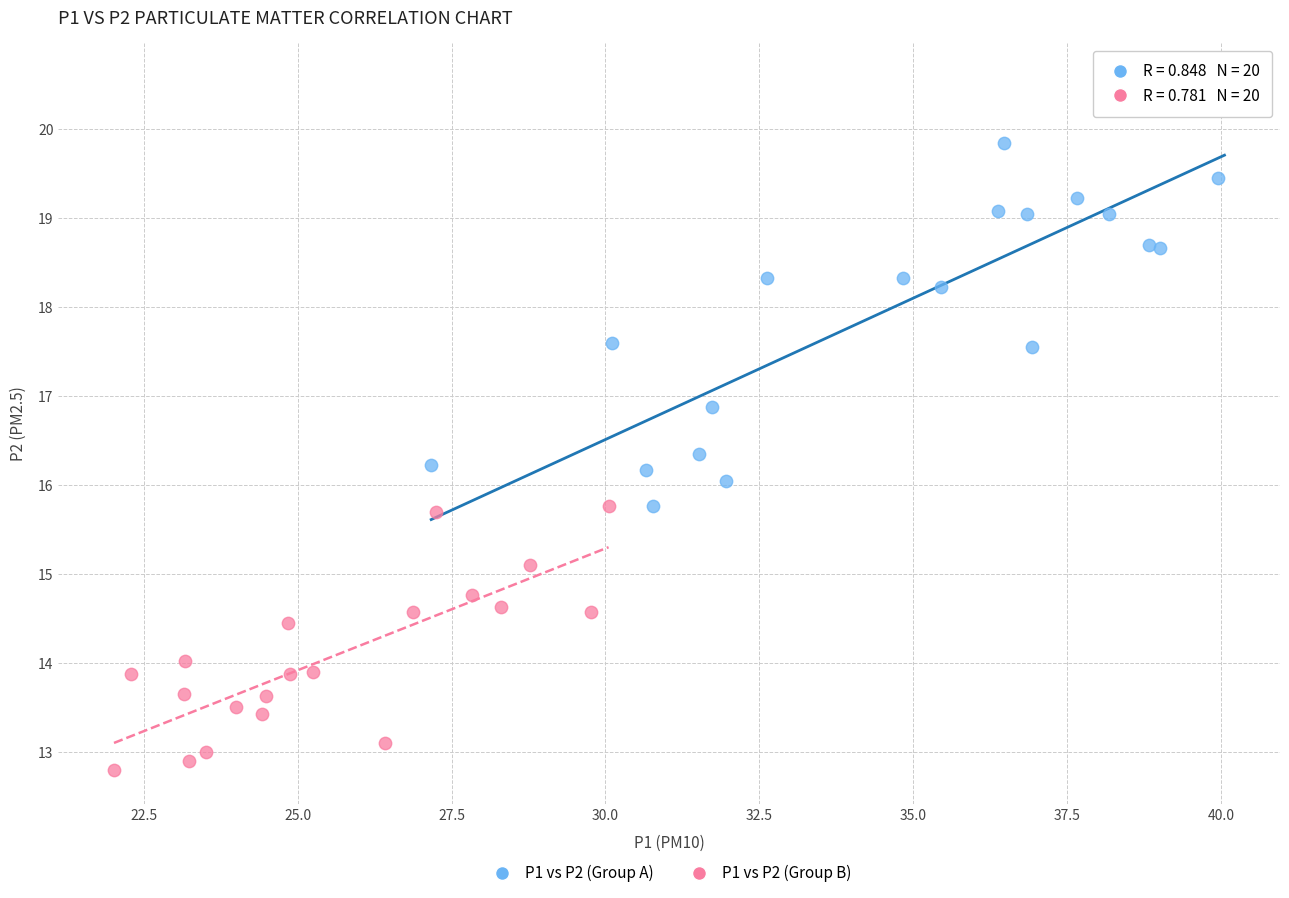

Which series contains the lowest Y value?

P1 vs P2 (Group B)